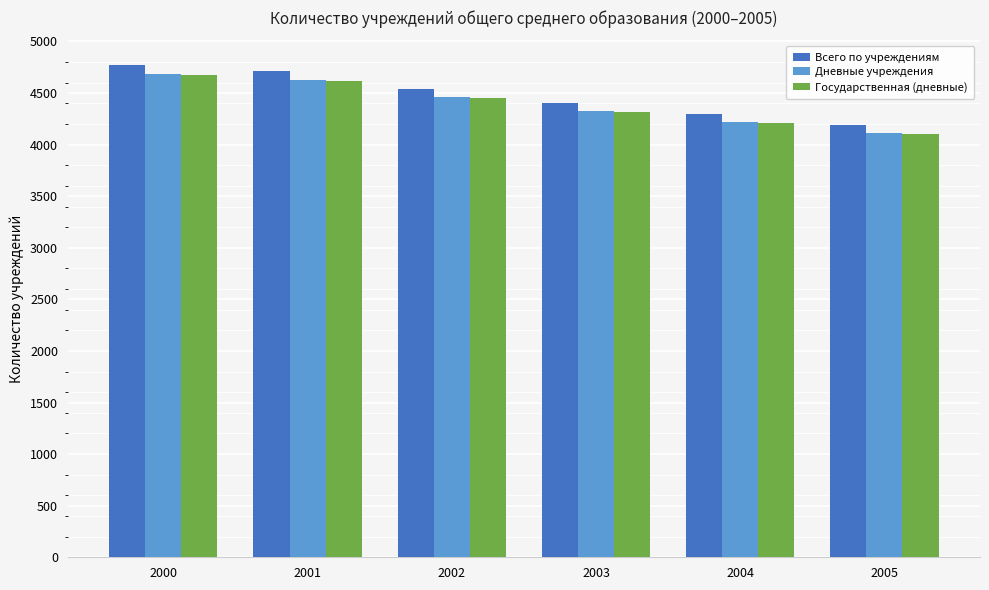

Which category has the lowest value in the Всего по учреждениям series?

2005